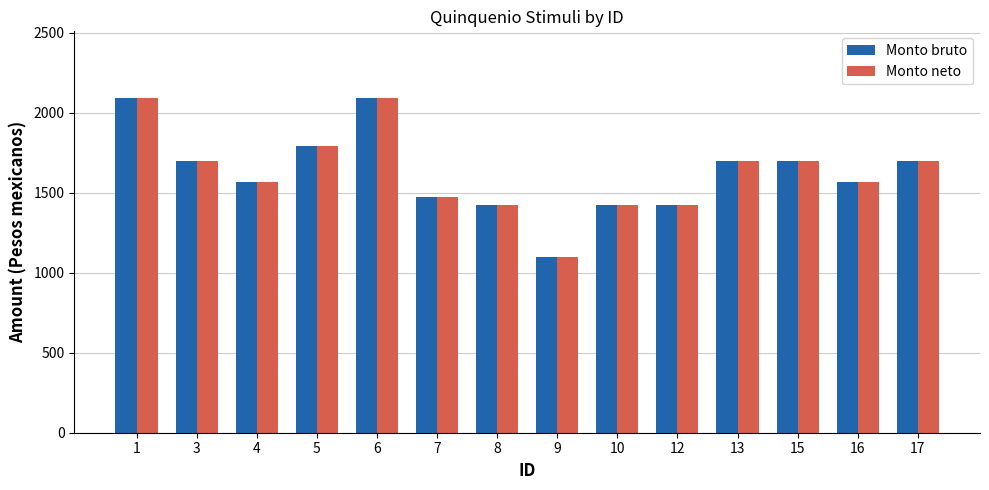

How many data points in Monto neto are less than 1700?

7